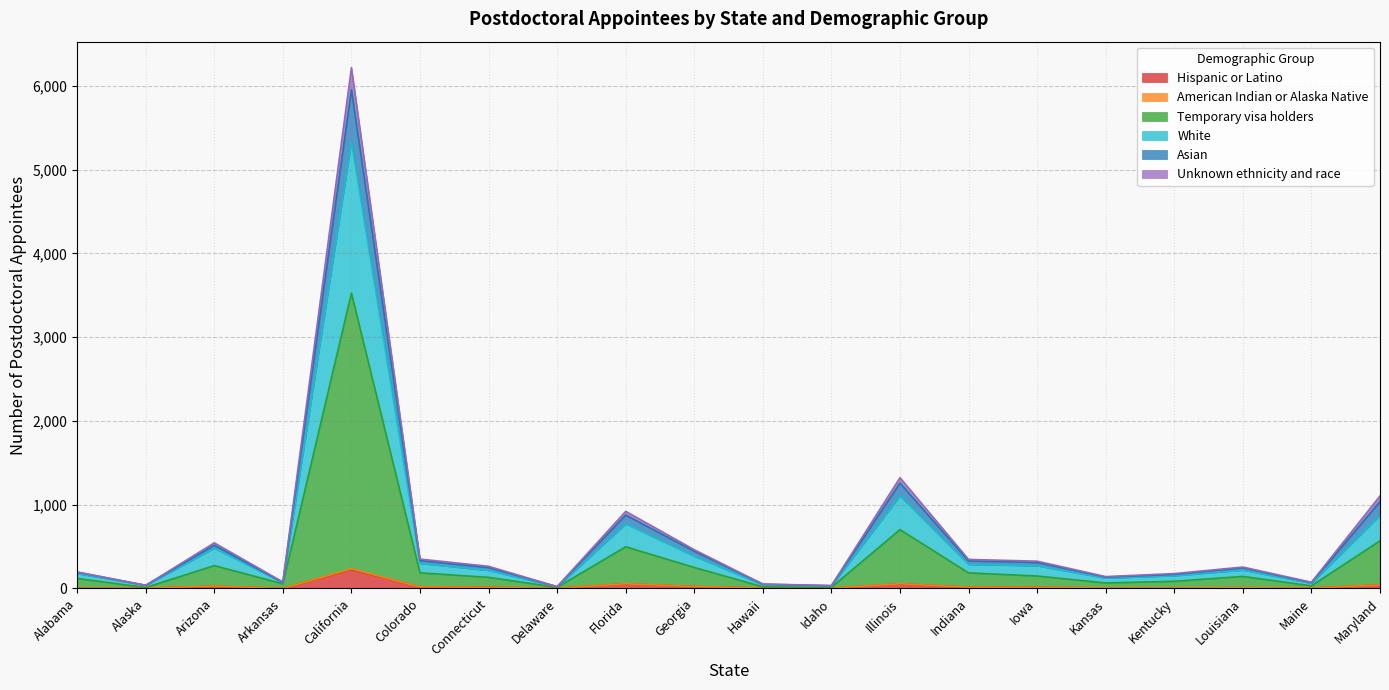

At which category is the sum across all series the highest?

California